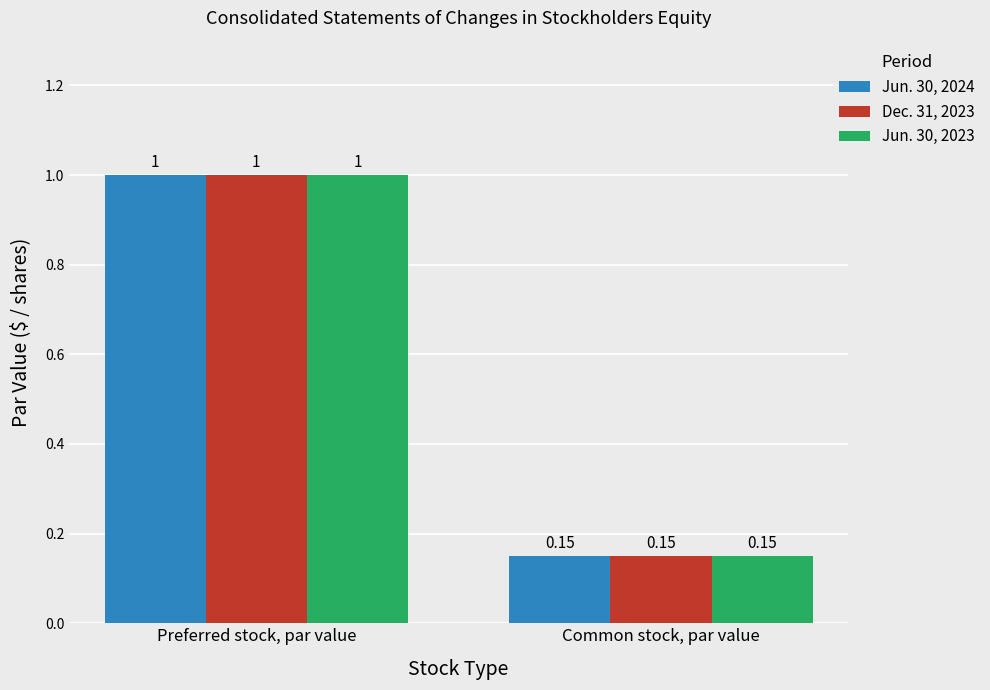

At which category does the chart reach its minimum across all series?

Common stock, par value